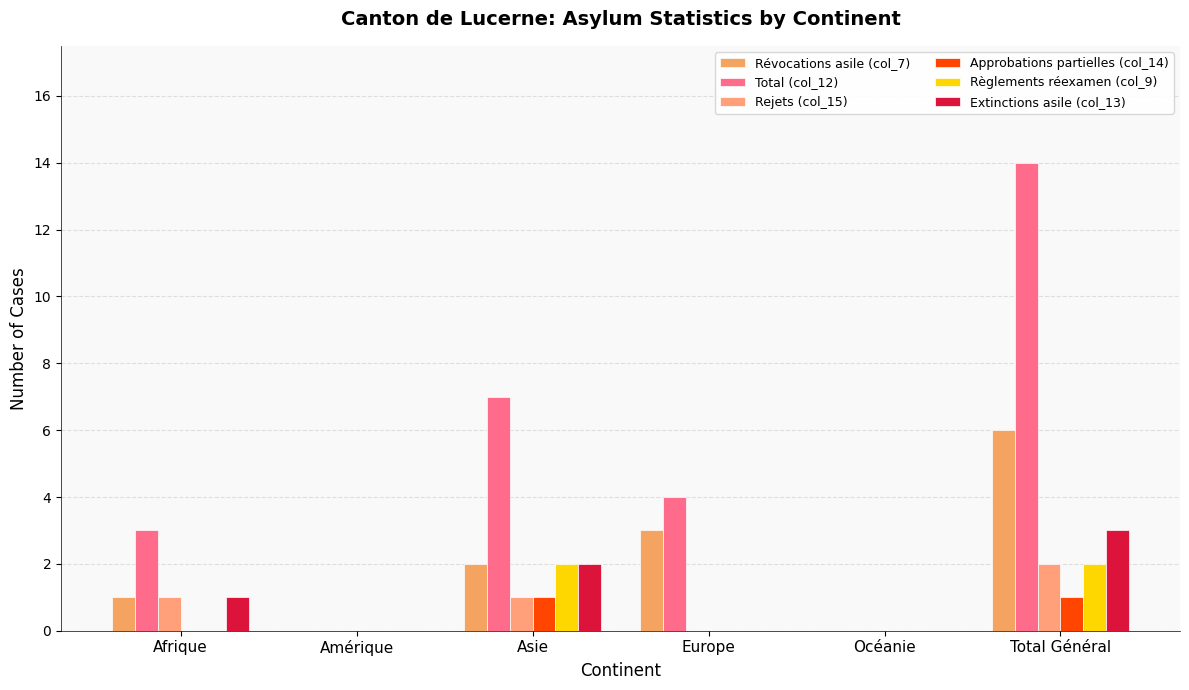

Between Amérique and Asie, which series saw the biggest shift?

Total (col_12)